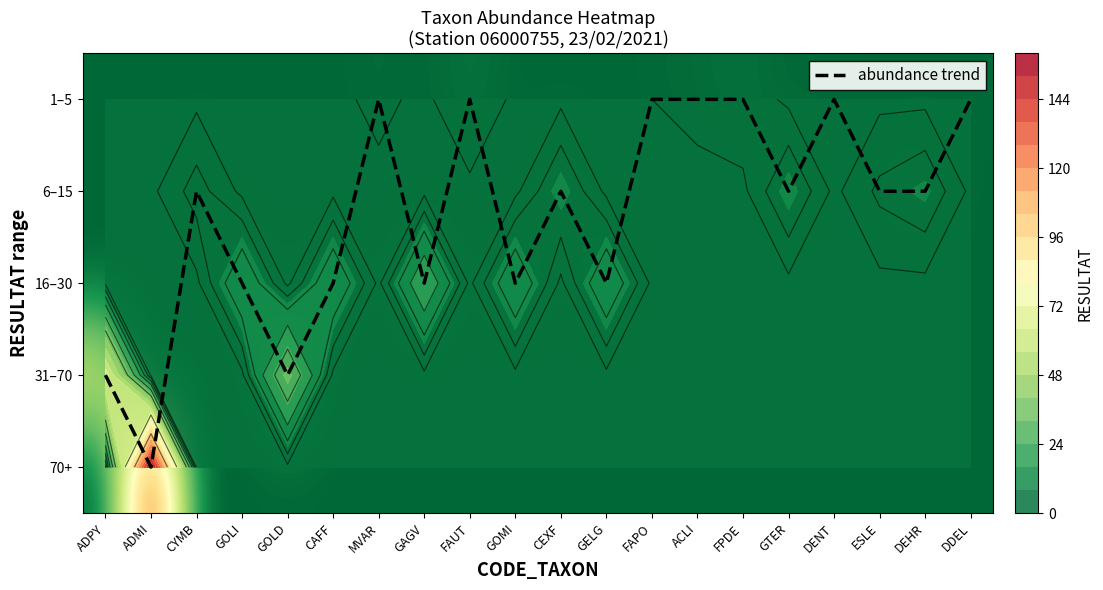

The value of 1–5 at DDEL is 1. True or false?

True